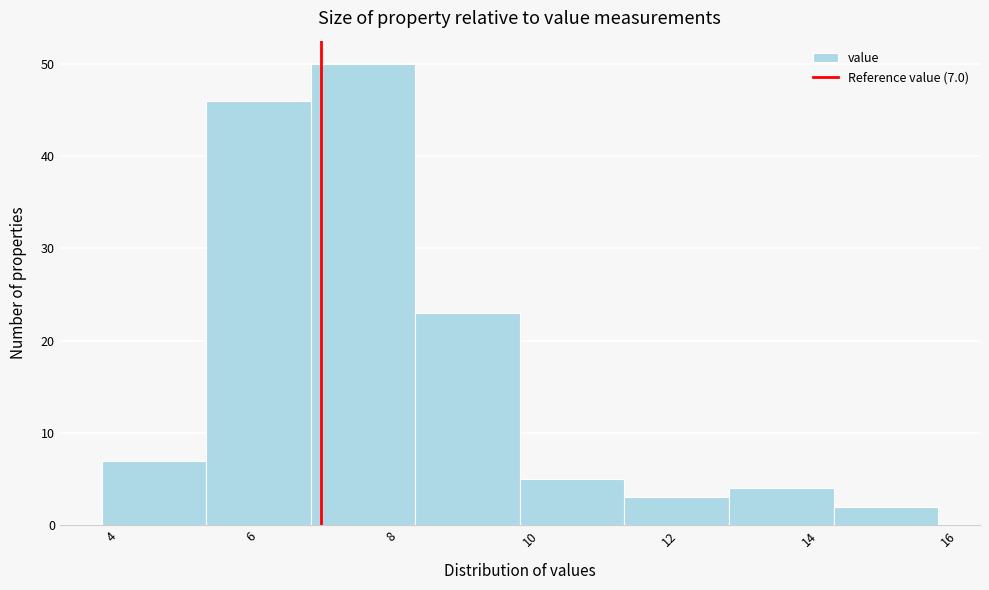

Which range on the x-axis has the tallest bar?

6.85 to 8.35